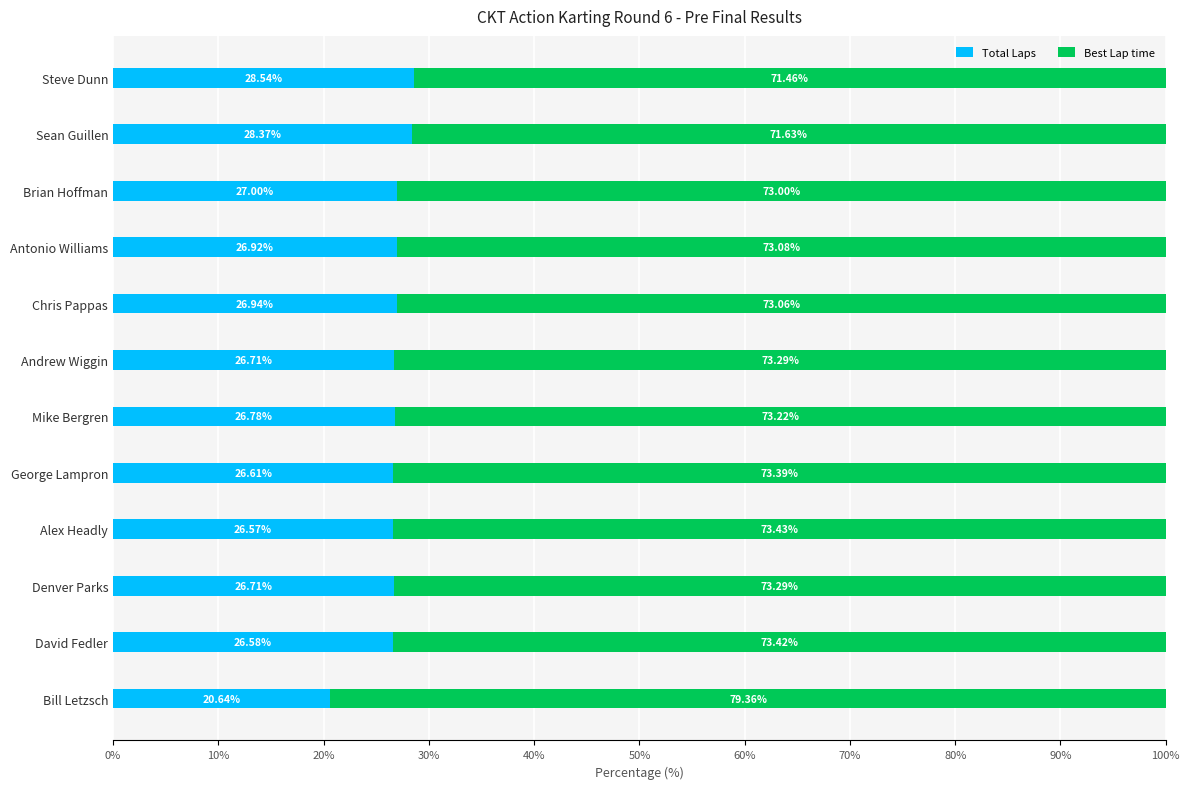

At which label is Total Laps closest to 24?

Alex Headly